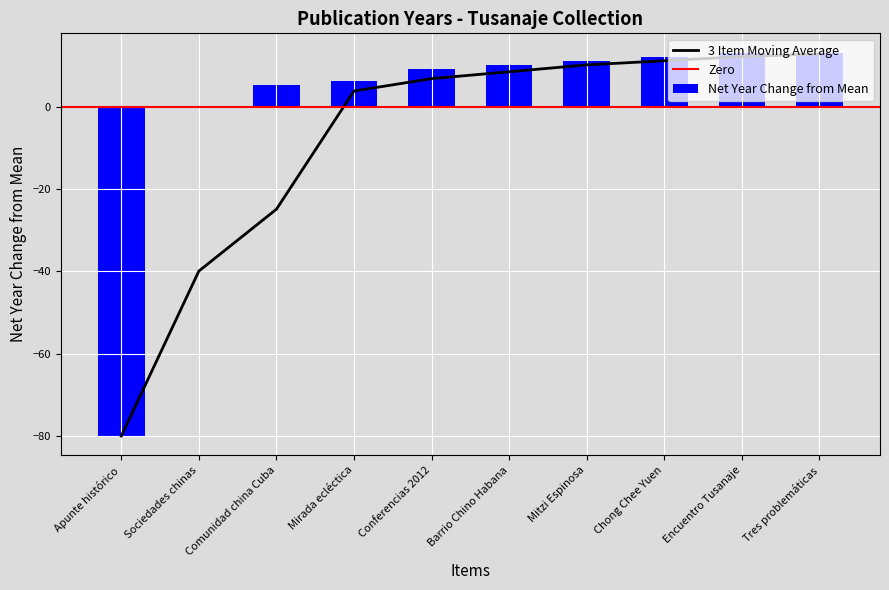

True or false: the data shows 22.7 at Siglo XIX.

False